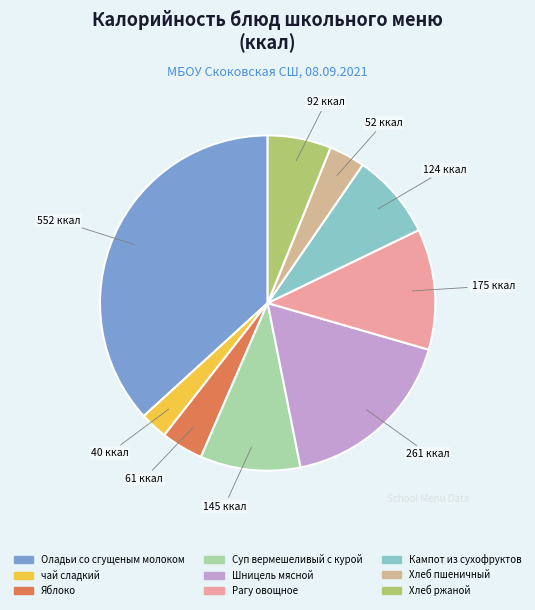

Which category has the smallest portion of the pie?

чай сладкий